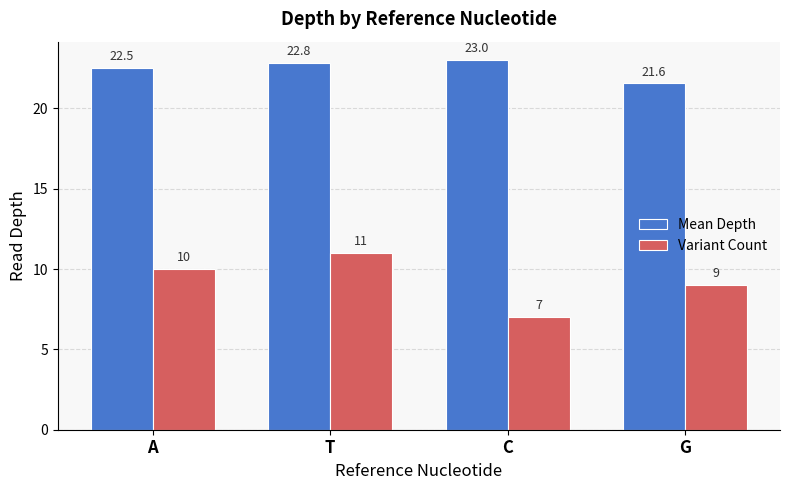

At C, list the series in order from smallest to largest.

Variant Count, Mean Depth